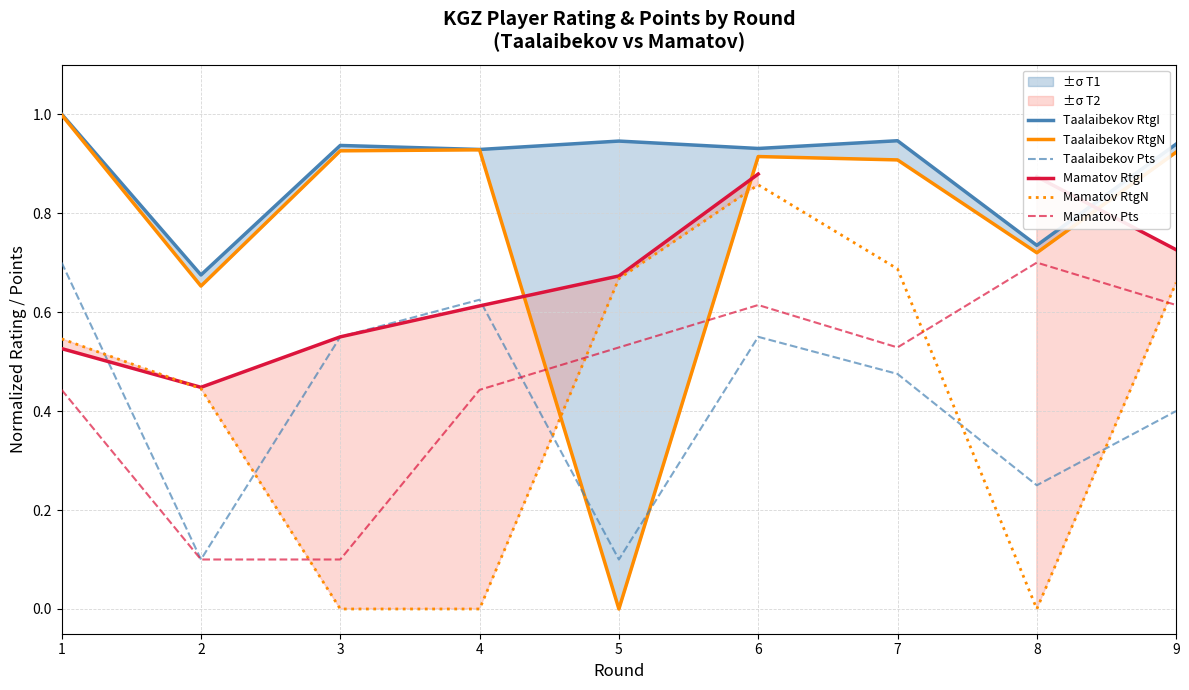

Where is Mamatov RtgN nearest to the value 0?

3